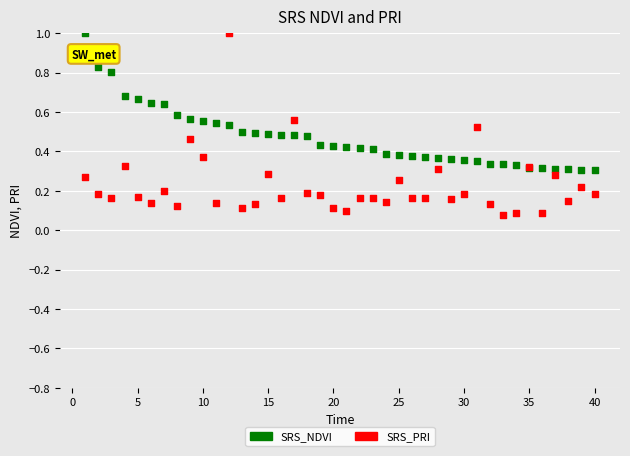

What are all the series names shown in the legend?

SRS_NDVI, SRS_PRI